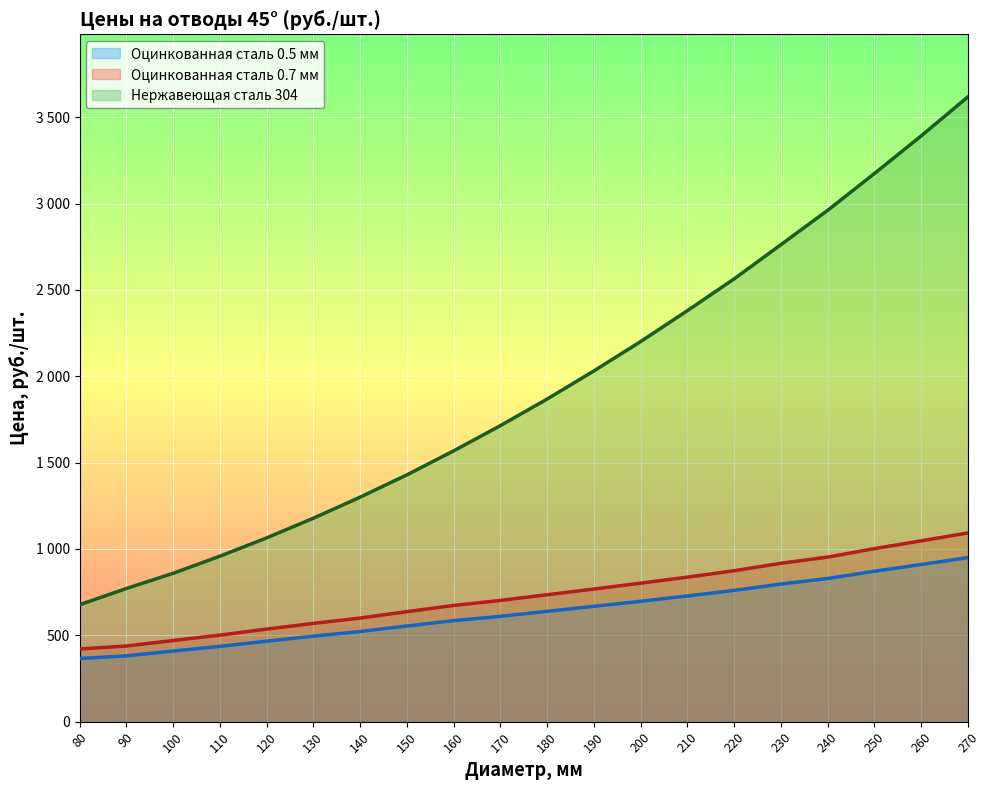

What is the spread (max minus min) of values at 230?

1965